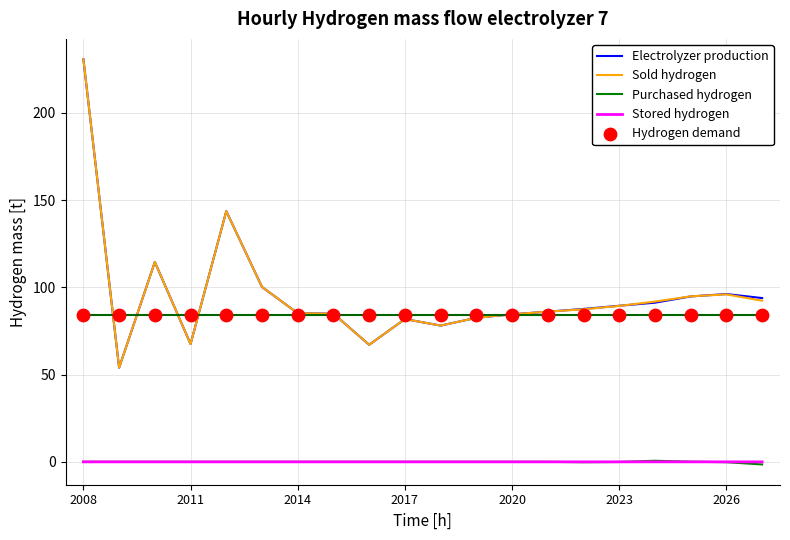

The value of Electrolyzer production at 2008 is 59.2. True or false?

False